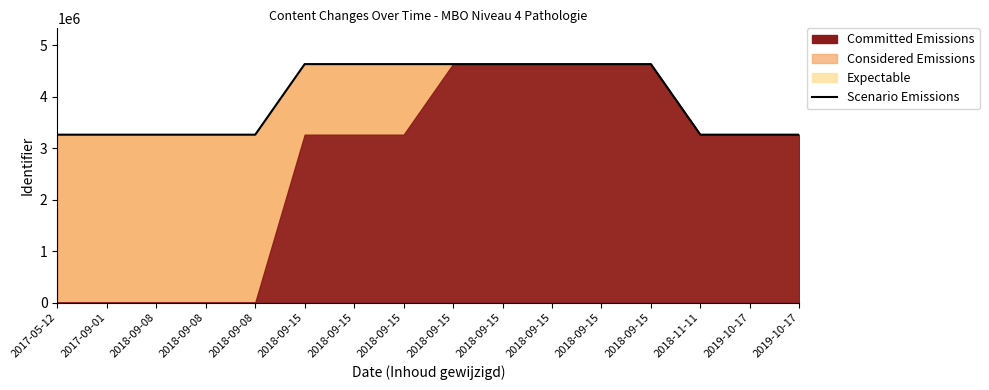

Is it true that the value at 2019-10-17 is 3259404.0?

True